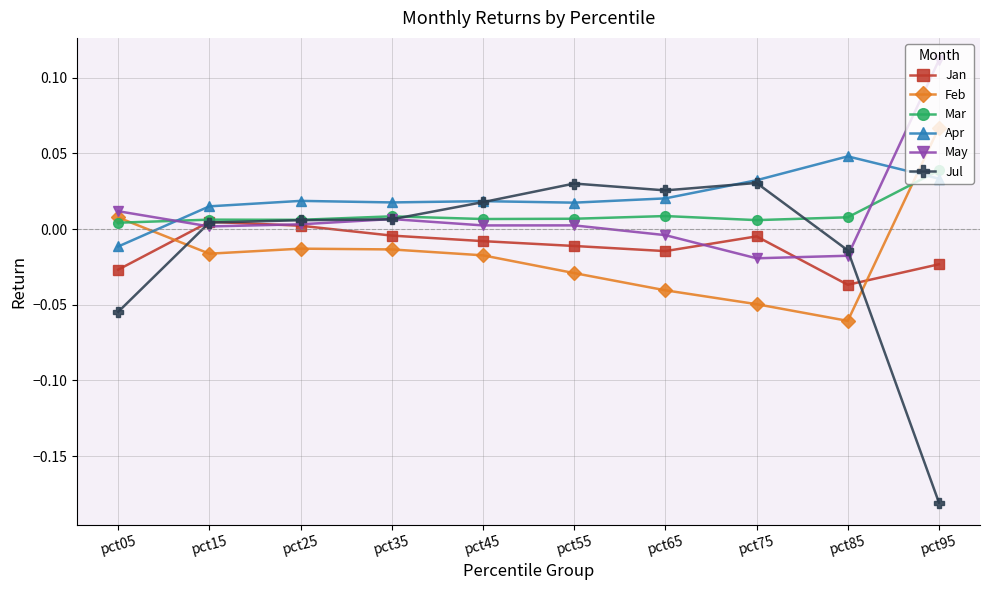

True or false: Apr has more than 1 points higher than both neighbors.

True